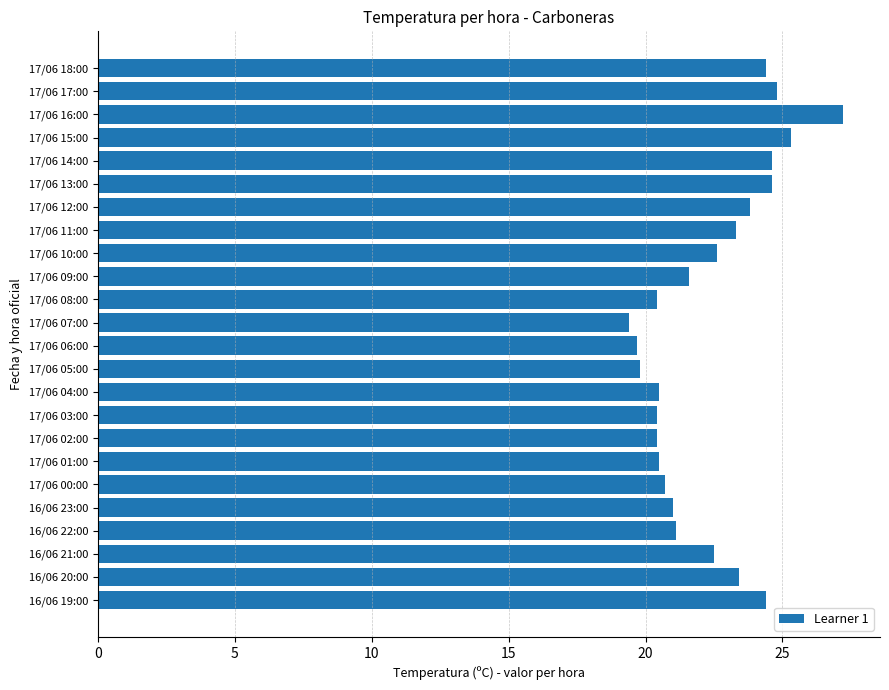

What is the value of the 8th bar from the top?

23.3